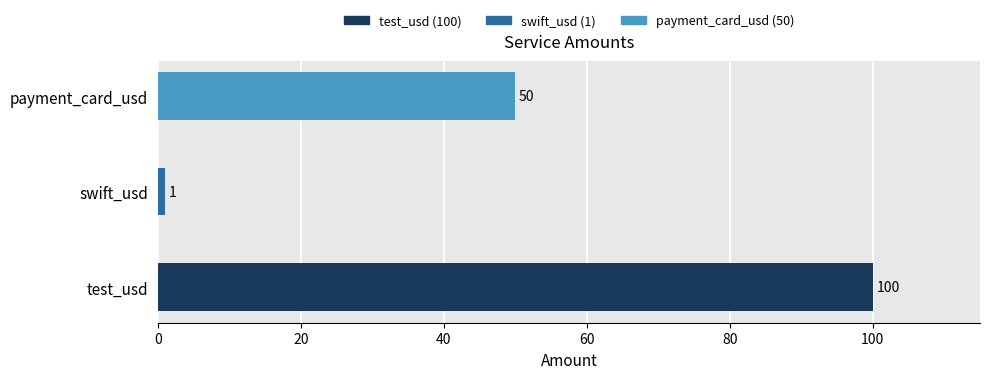

What is the sum of all values?

151